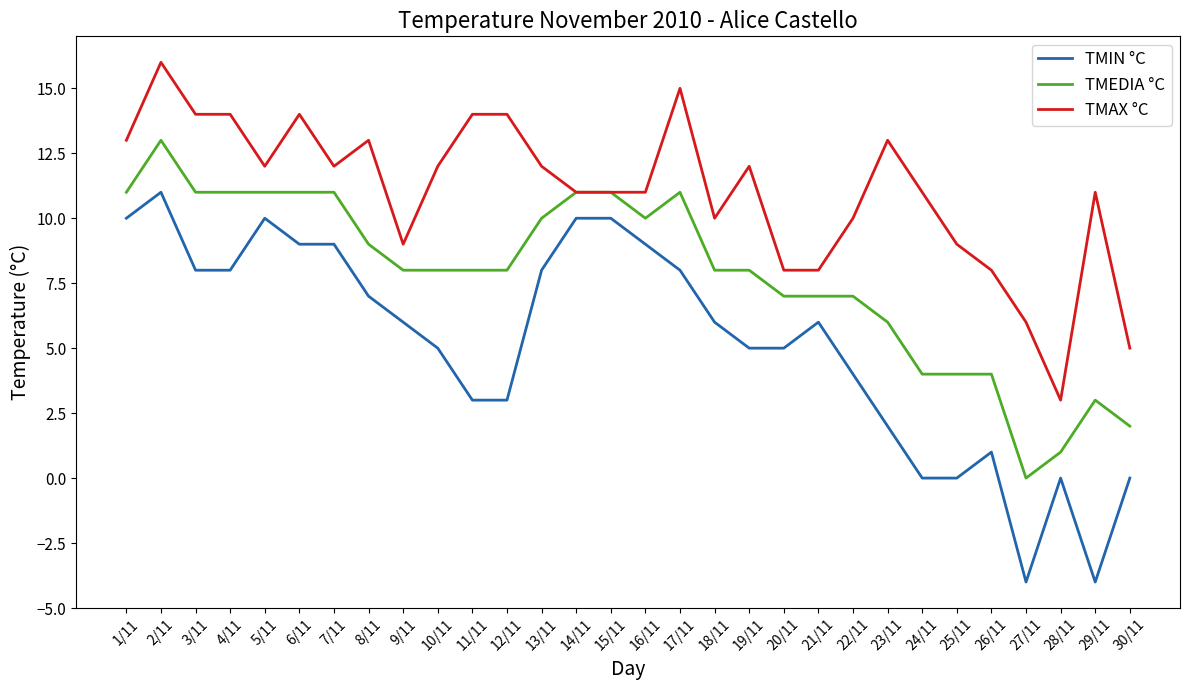

What is the spread (max minus min) of values at 30/11?

5